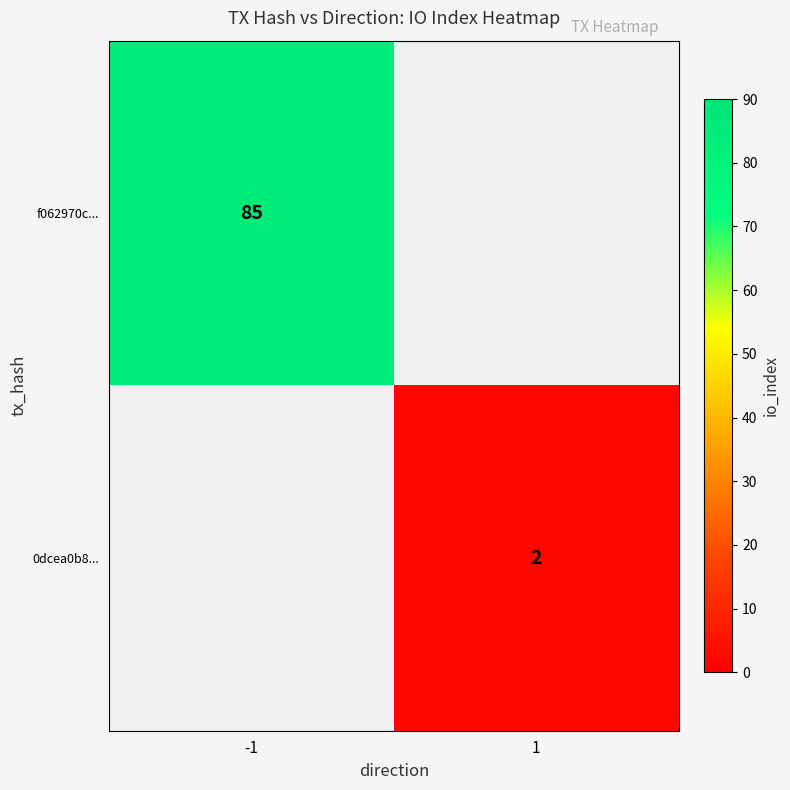

True or false: 0dcea0b8... has a value of 1 at 1.

False